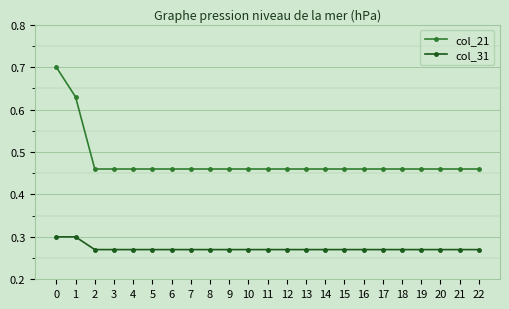

How many lines are shown in the chart?

2